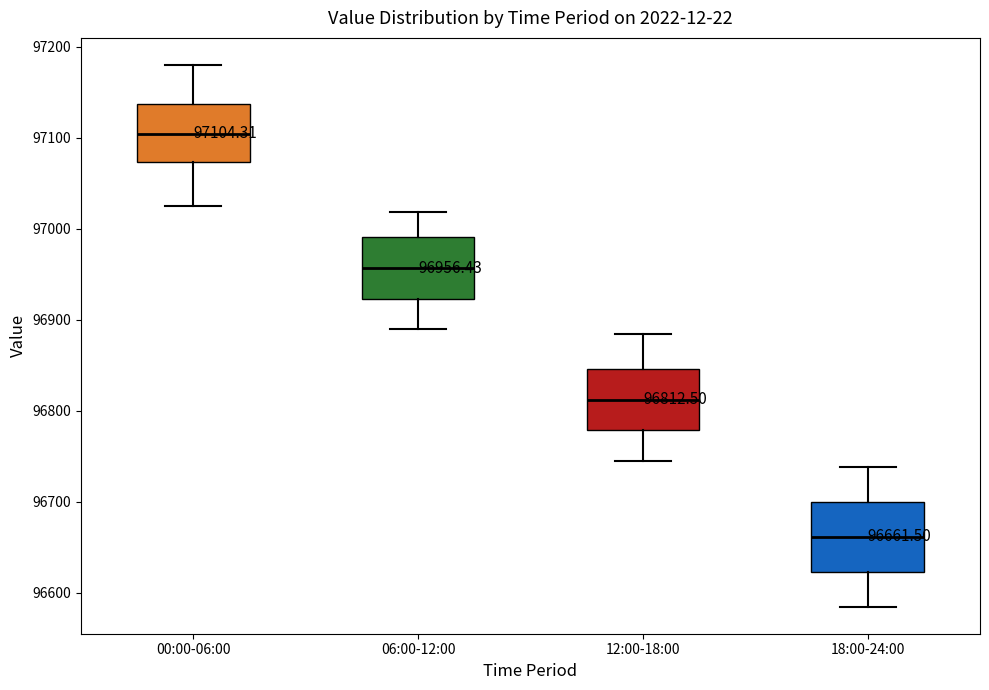

Which box's median line is the highest?

00:00-06:00